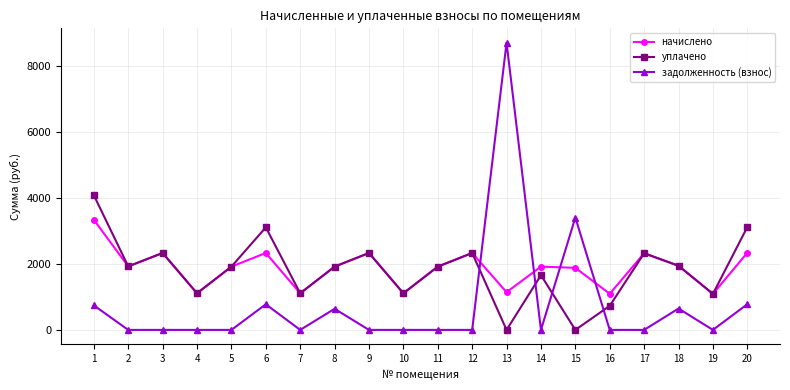

What is the sum of all уплачено values?

36045.8